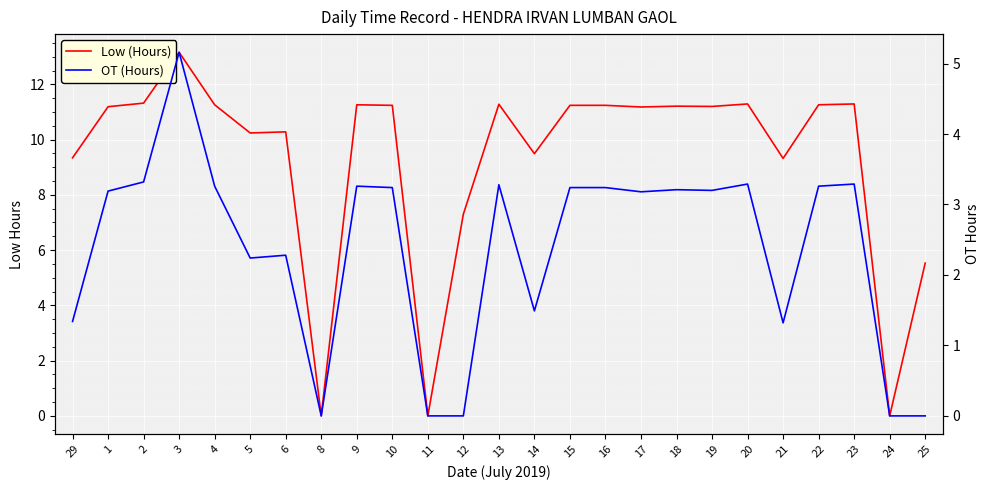

True or false: OT (Hours) and Low (Hours) cross at least once.

False